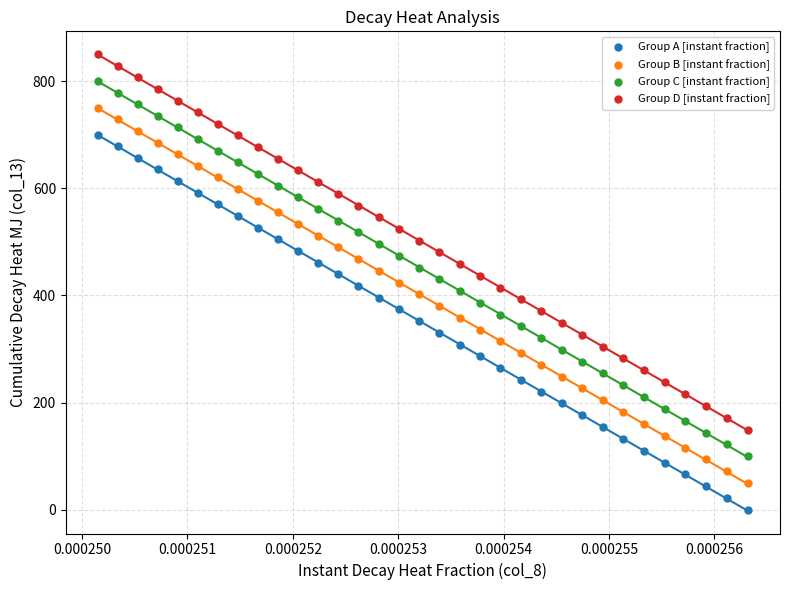

Which series contains the lowest Y value?

Group A [instant fraction]